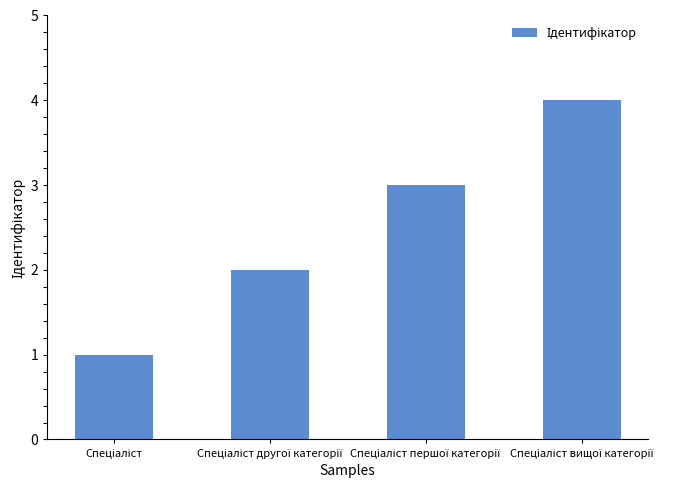

What is the greatest value displayed?

4